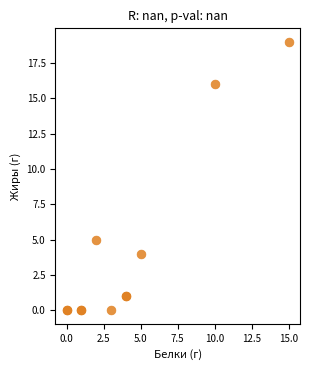

What Y value in the scatter plot is closest to 9?

5